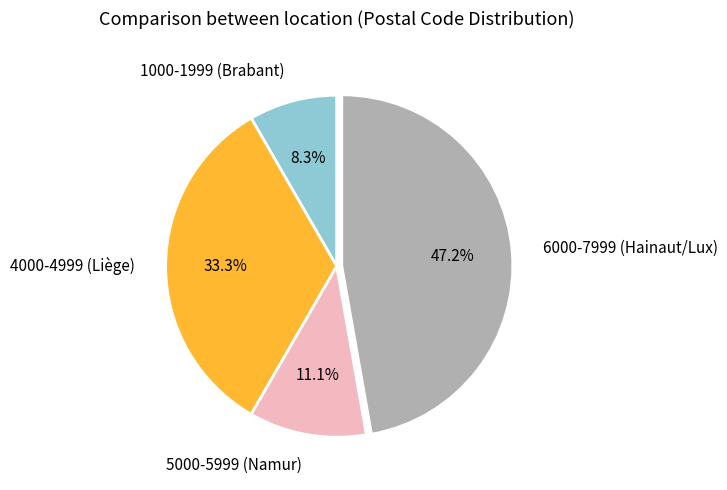

Rank the categories by value from lowest to highest.

1000-1999 (Brabant), 5000-5999 (Namur), 4000-4999 (Liège), 6000-7999 (Hainaut/Lux)